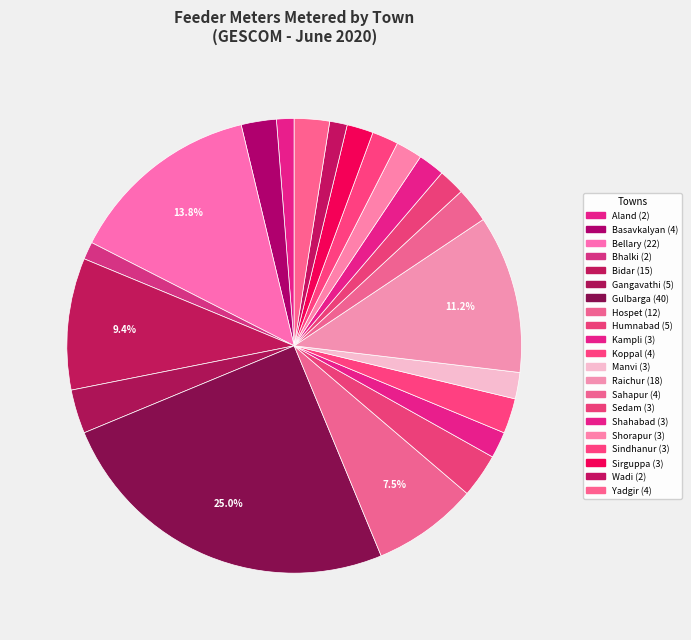

Rank the categories by value from highest to lowest.

Gulbarga, Bellary, Raichur, Bidar, Hospet, Gangavathi, Humnabad, Basavkalyan, Koppal, Sahapur, Yadgir, Kampli, Manvi, Sedam, Shahabad, Shorapur, Sindhanur, Sirguppa, Aland, Bhalki, Wadi